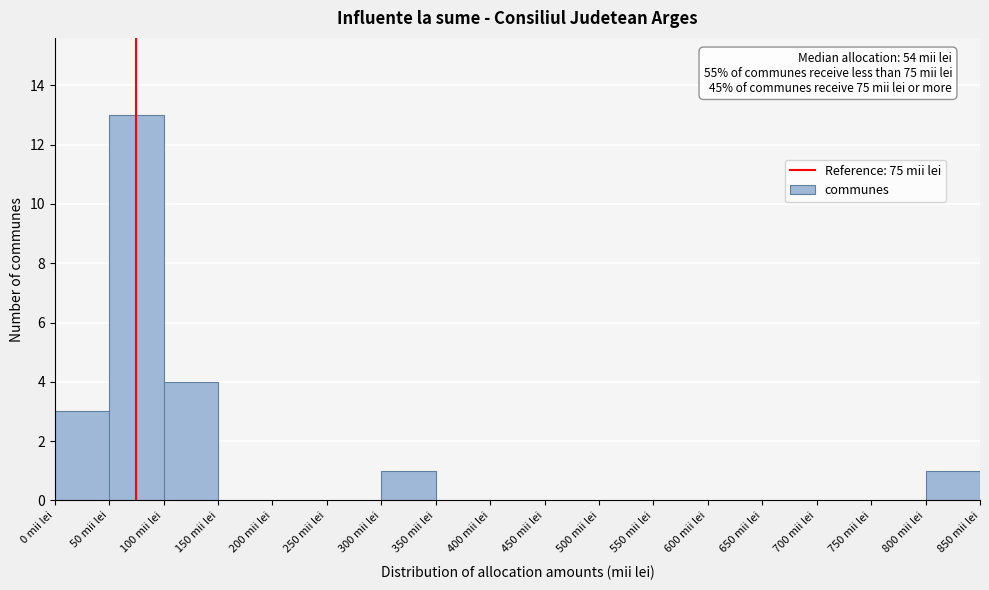

Over which range of the x-axis is the bar tallest?

50 to 100